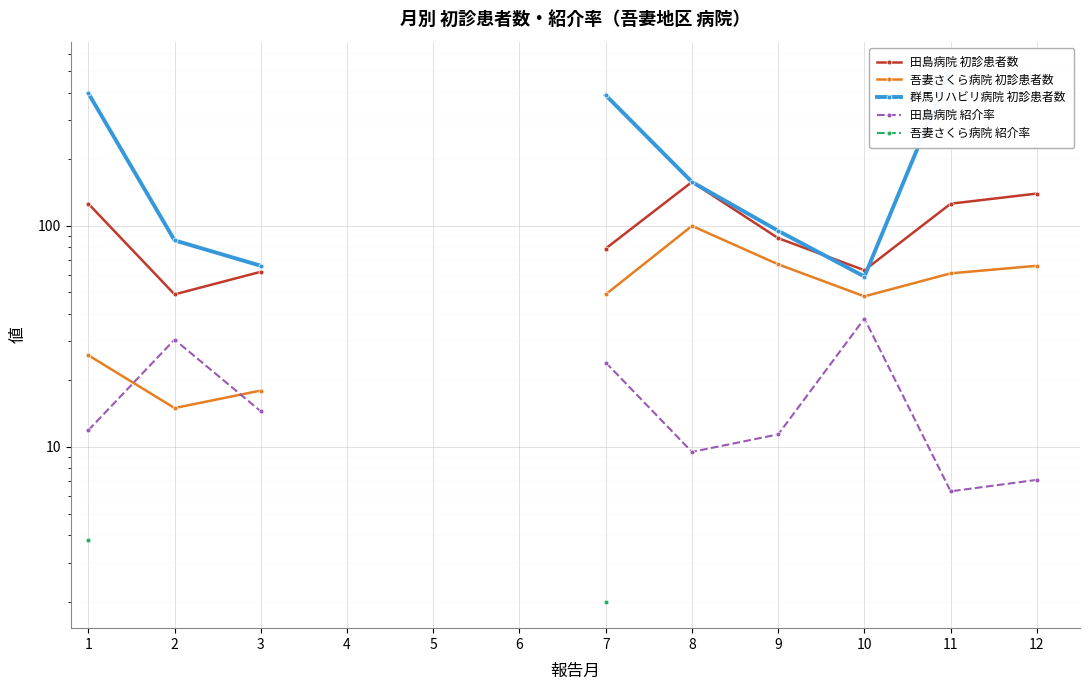

Does the chart display data point markers on the line(s)?

Yes